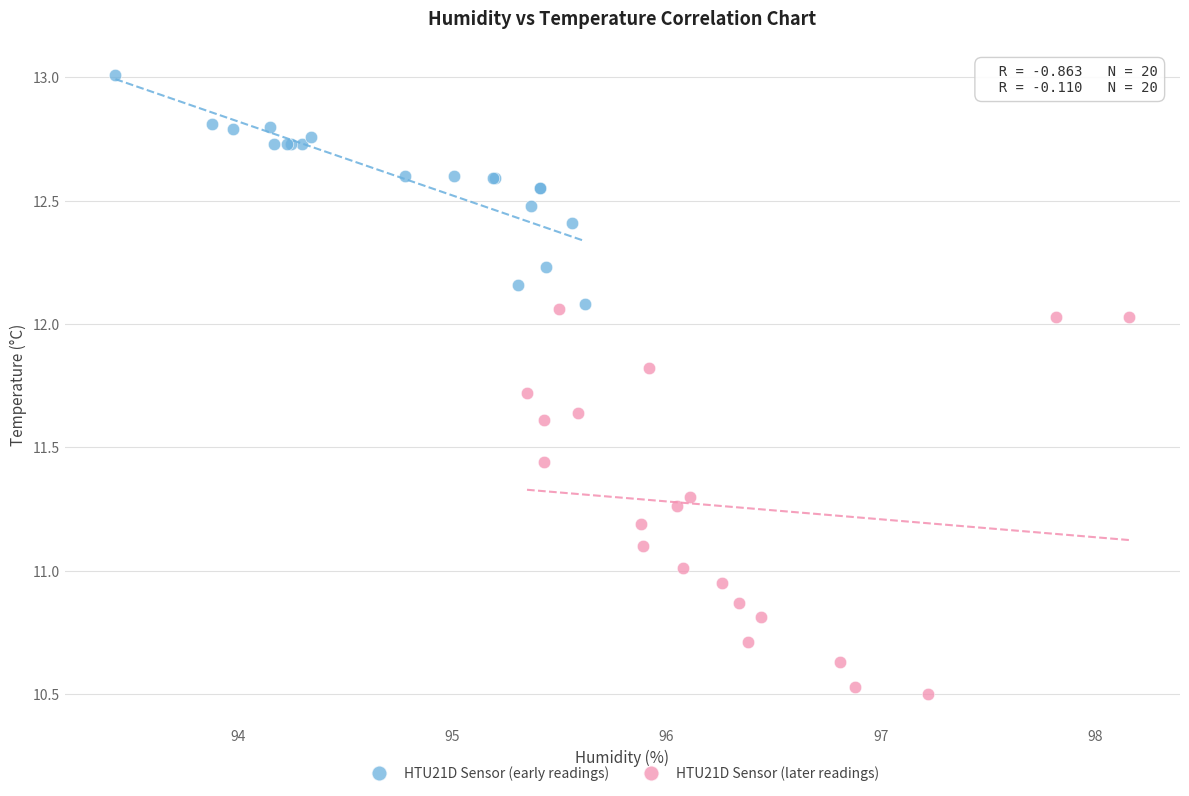

Which series reaches the maximum Y coordinate?

HTU21D Sensor (early readings)